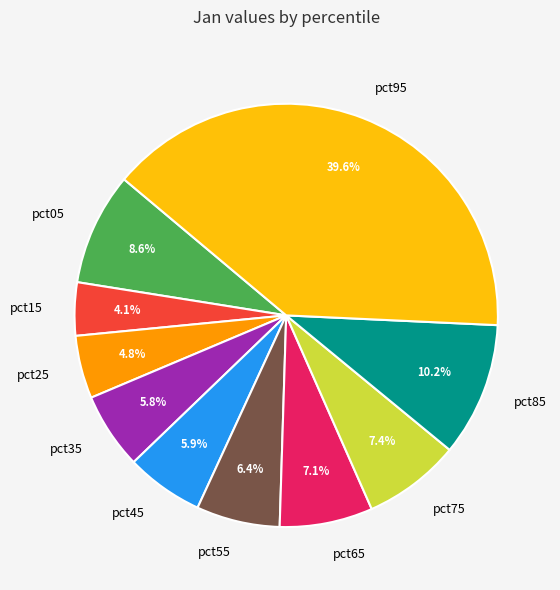

Which category has the biggest portion of the pie?

pct95